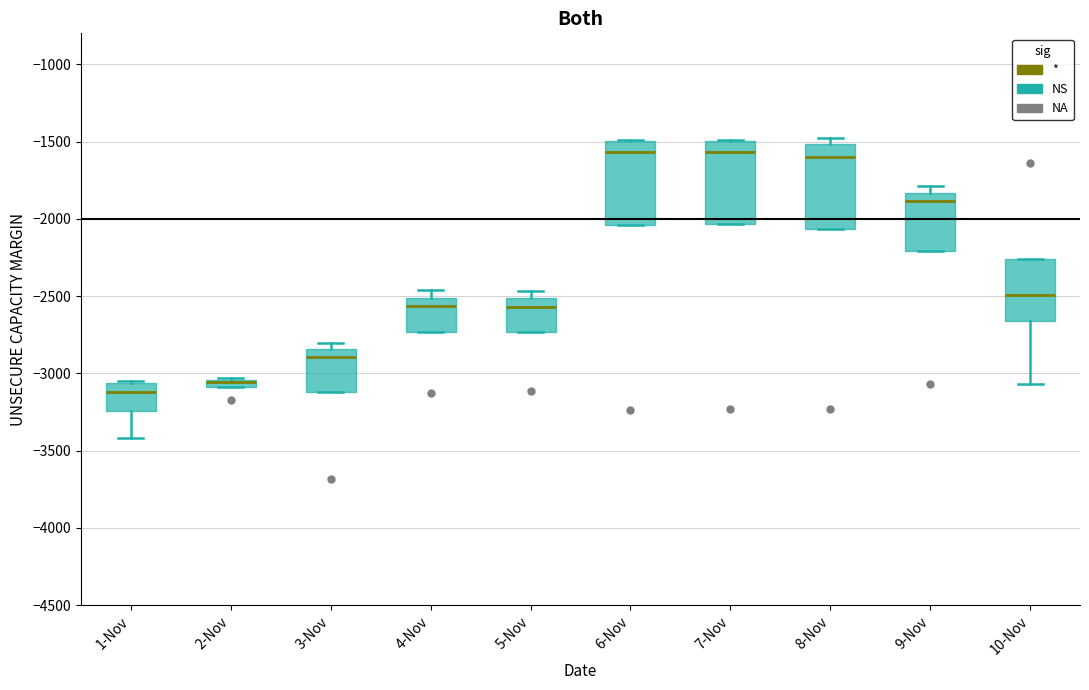

Where does the median line of the box for 6-Nov sit on the y-axis? The values are not printed on the chart, so give them approximately, as read against the axis.

-1550